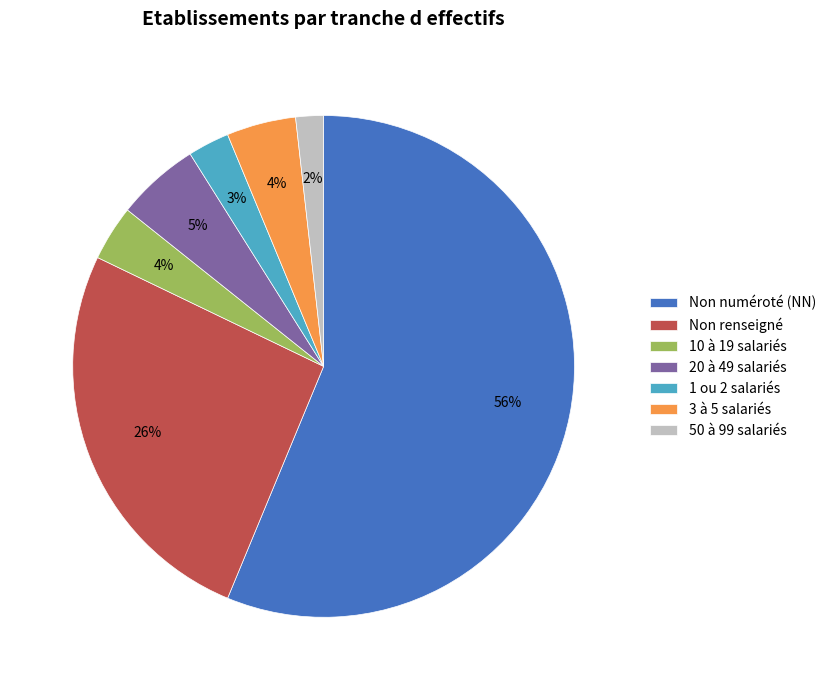

The 1 ou 2 salariés slice represents 15% of the pie. True or false?

False